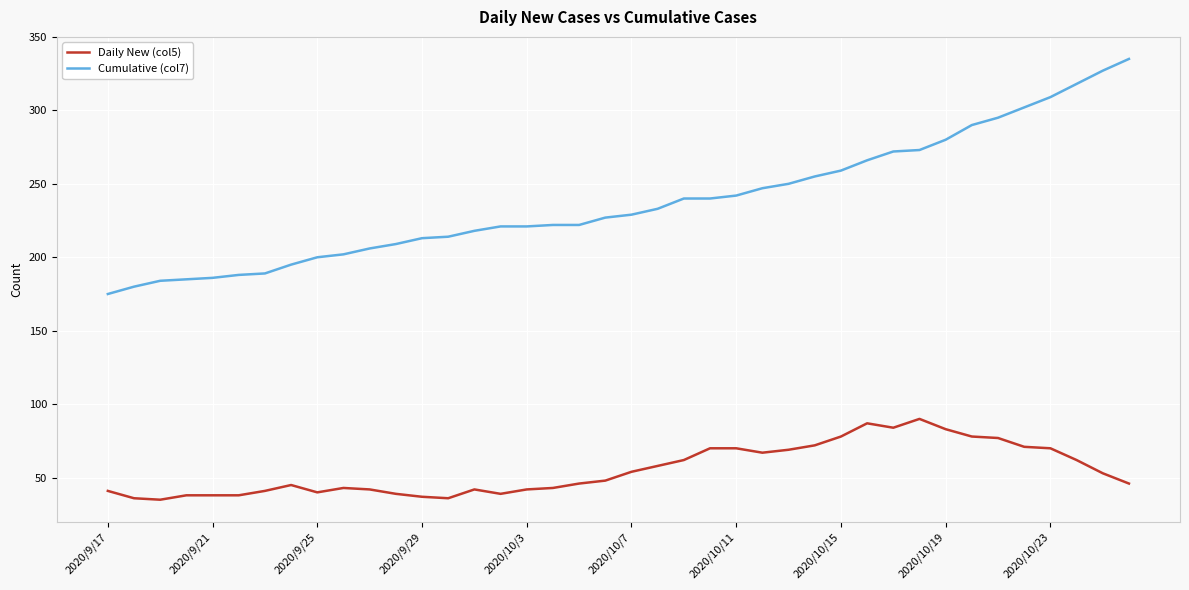

What is the minimum value shown in the chart?

35